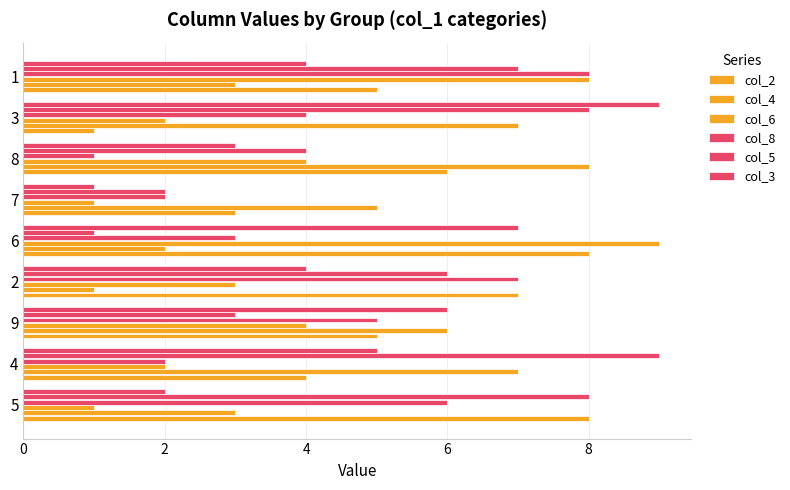

How many series are shown in this chart?

6